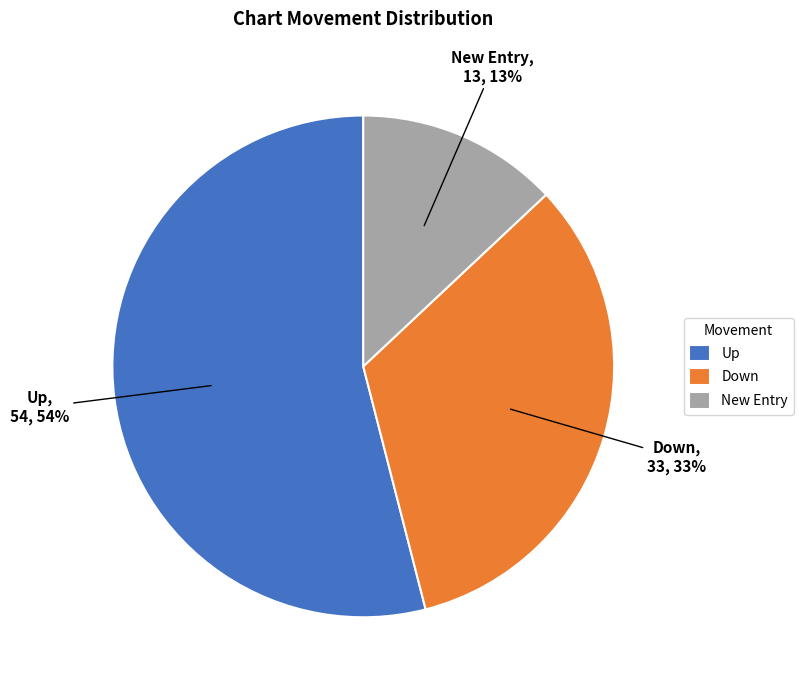

To the nearest percent, what percentage of the pie is New Entry?

13%